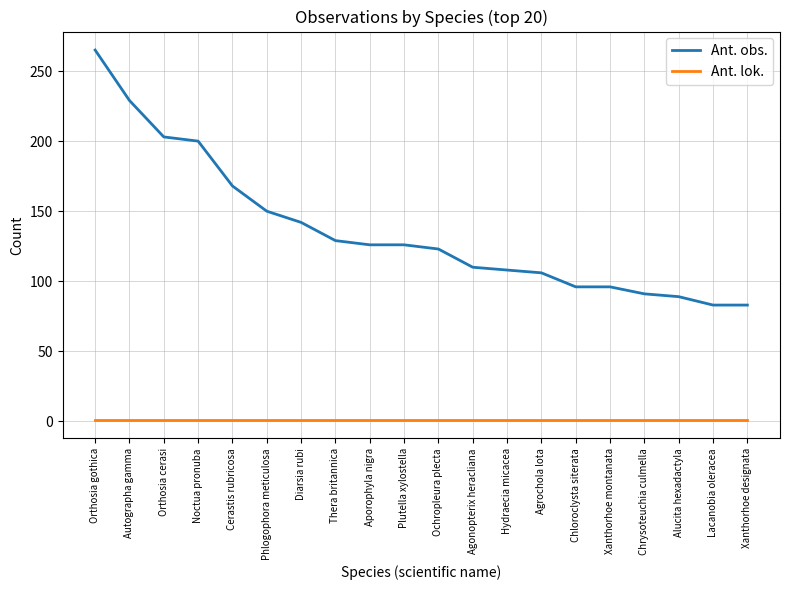

List the series in order of their overall mean, lowest first.

Ant. lok., Ant. obs.